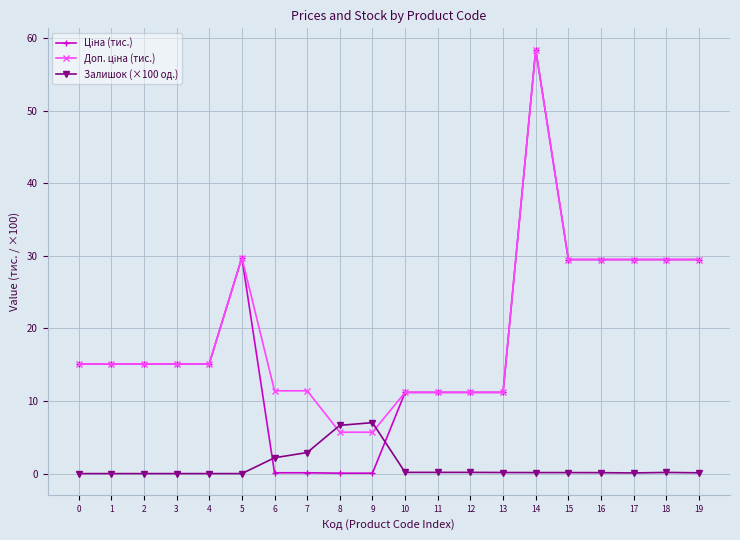

At which category is the sum across all series the highest?

14